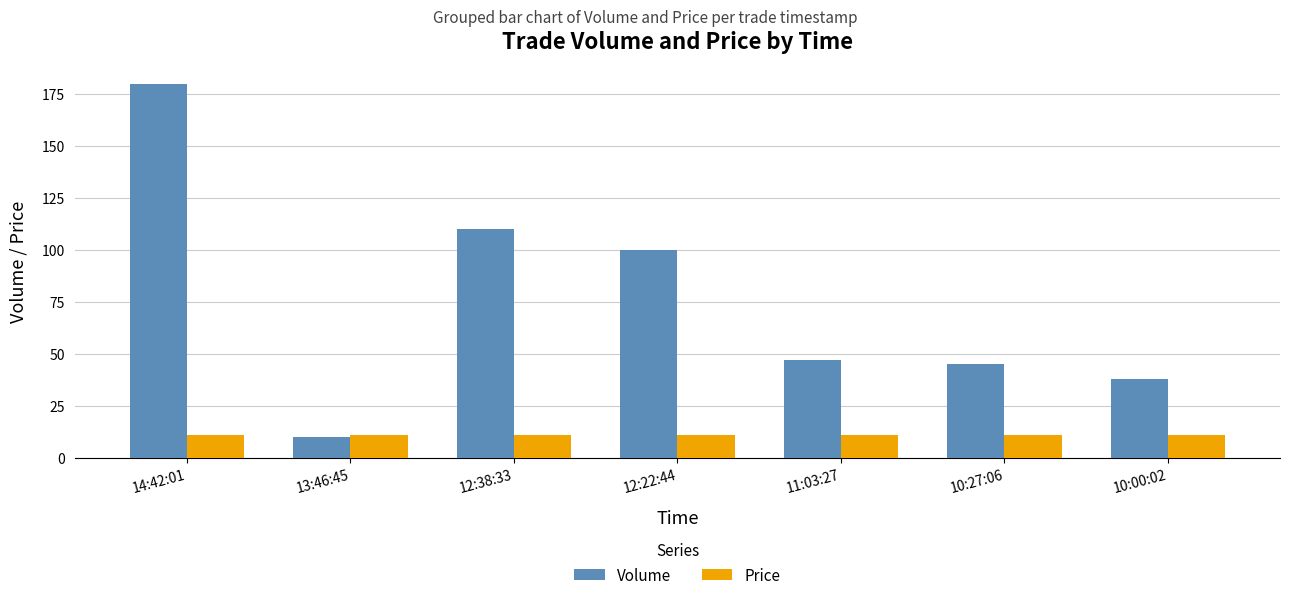

What is the difference between the maximum and minimum values in the Volume series?

170.0